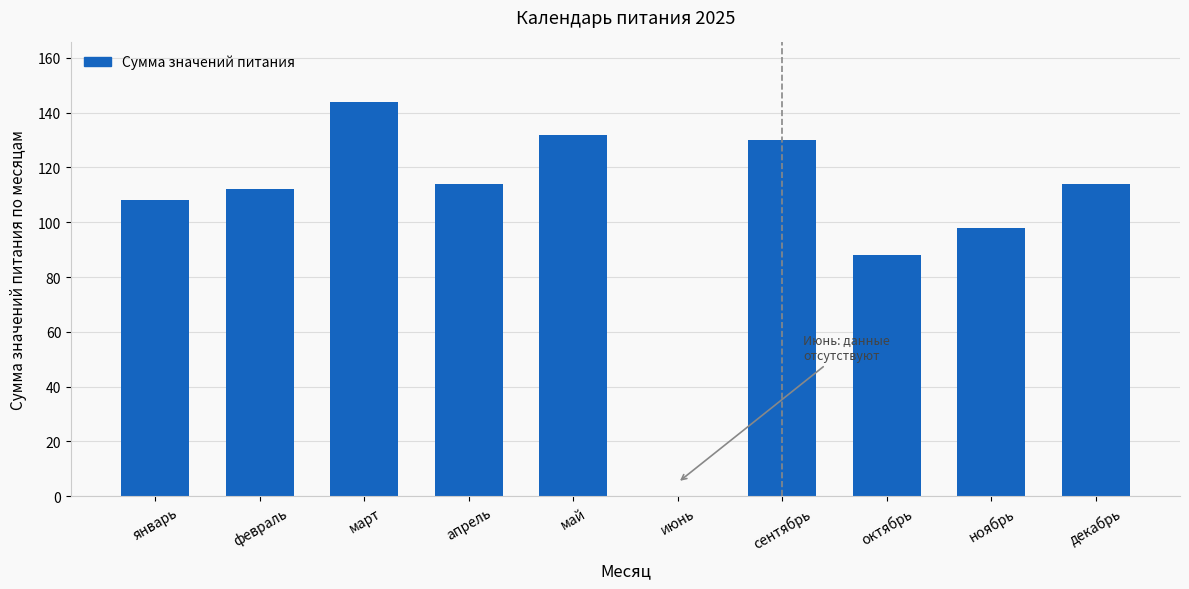

What value does the data have at январь?

108